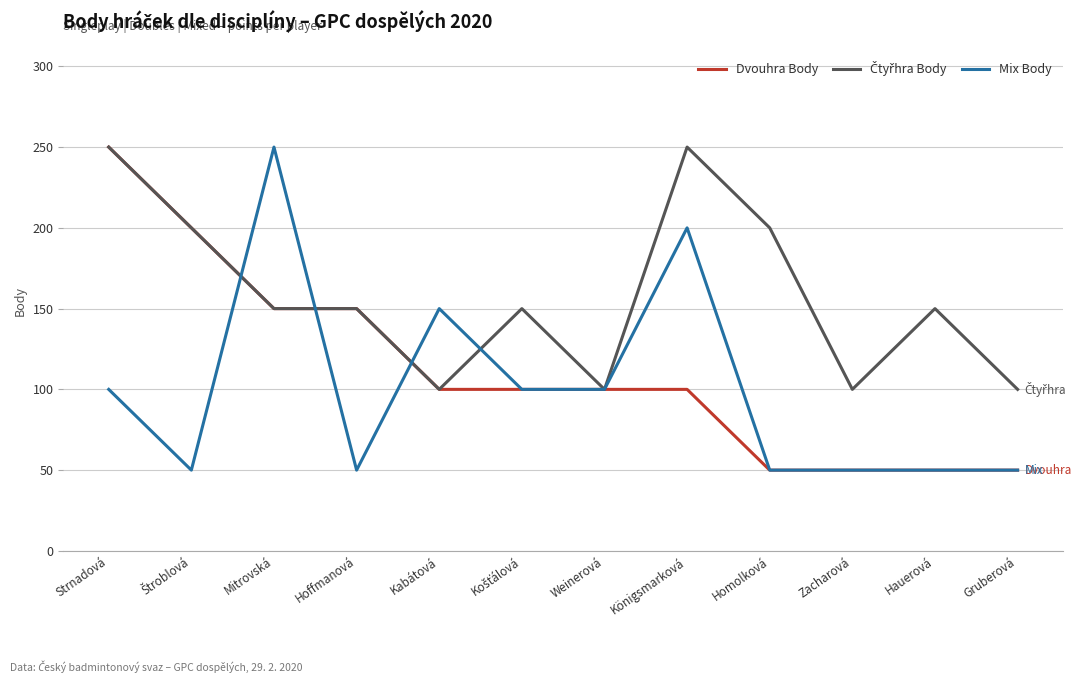

At which category is the sum across all series the highest?

Strnadová